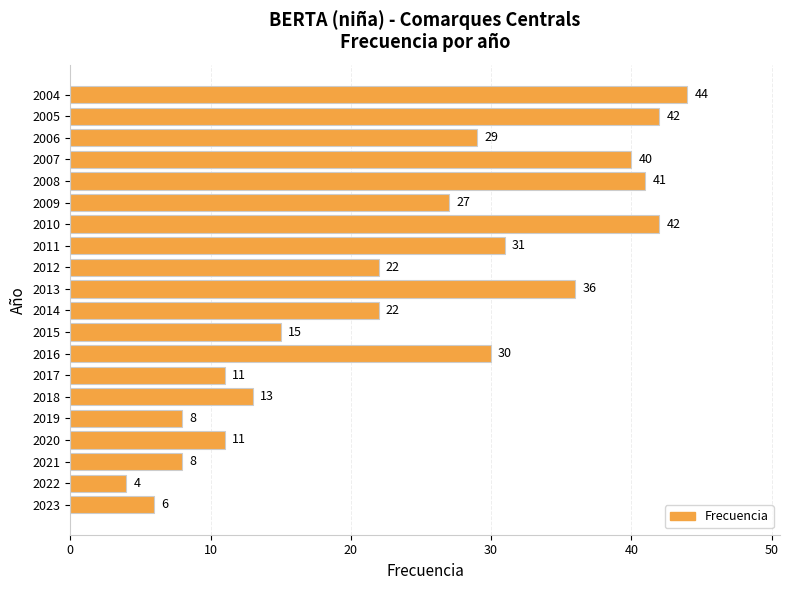

True or false: the data shows 3 at 2020.

False